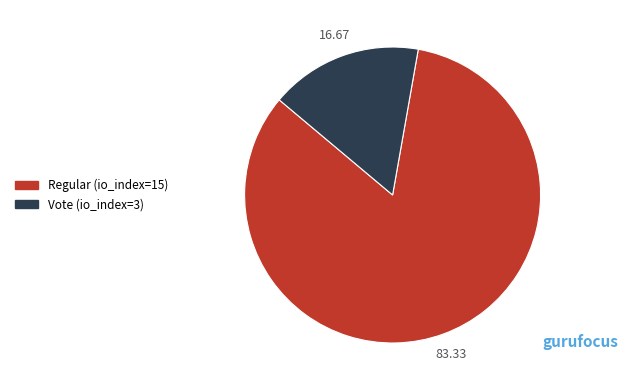

How many segments does this pie chart have?

2